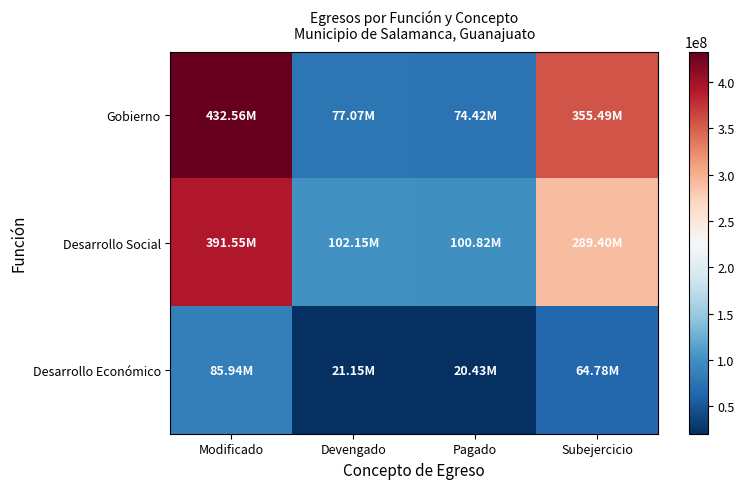

What is the minimum value shown in the chart?

20428587.5